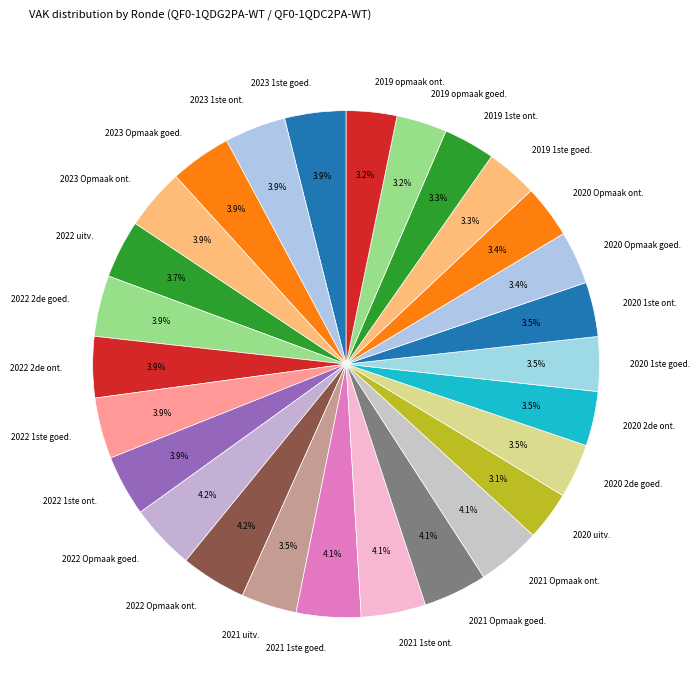

Which has a higher value, 2020 uitv. or 2022 Opmaak ont.?

2022 Opmaak ont.